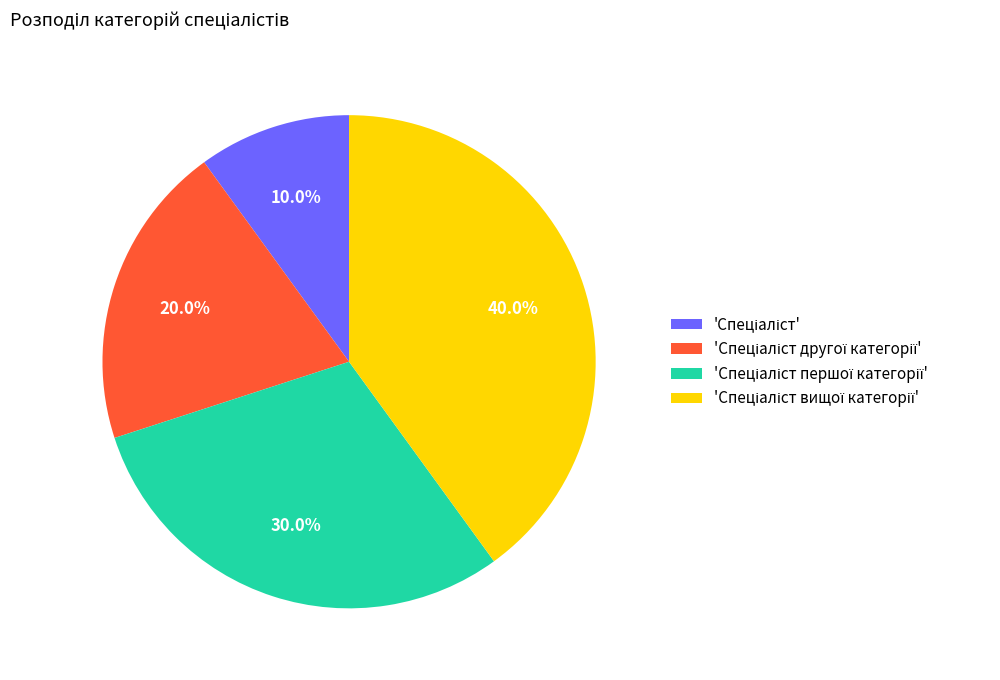

Does any single category account for the majority?

No